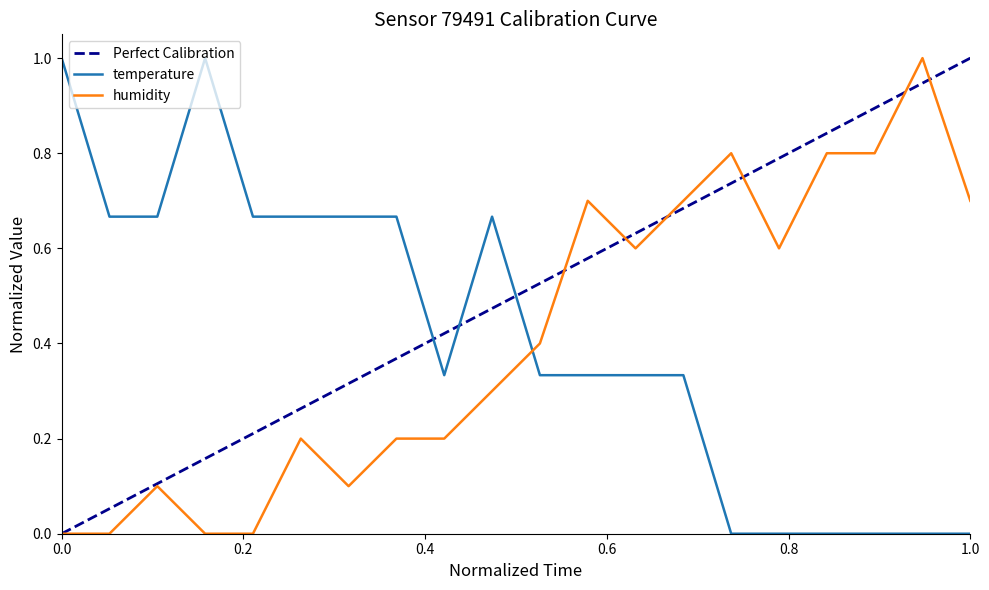

Count the temperature values in the range 0 to 1.

20